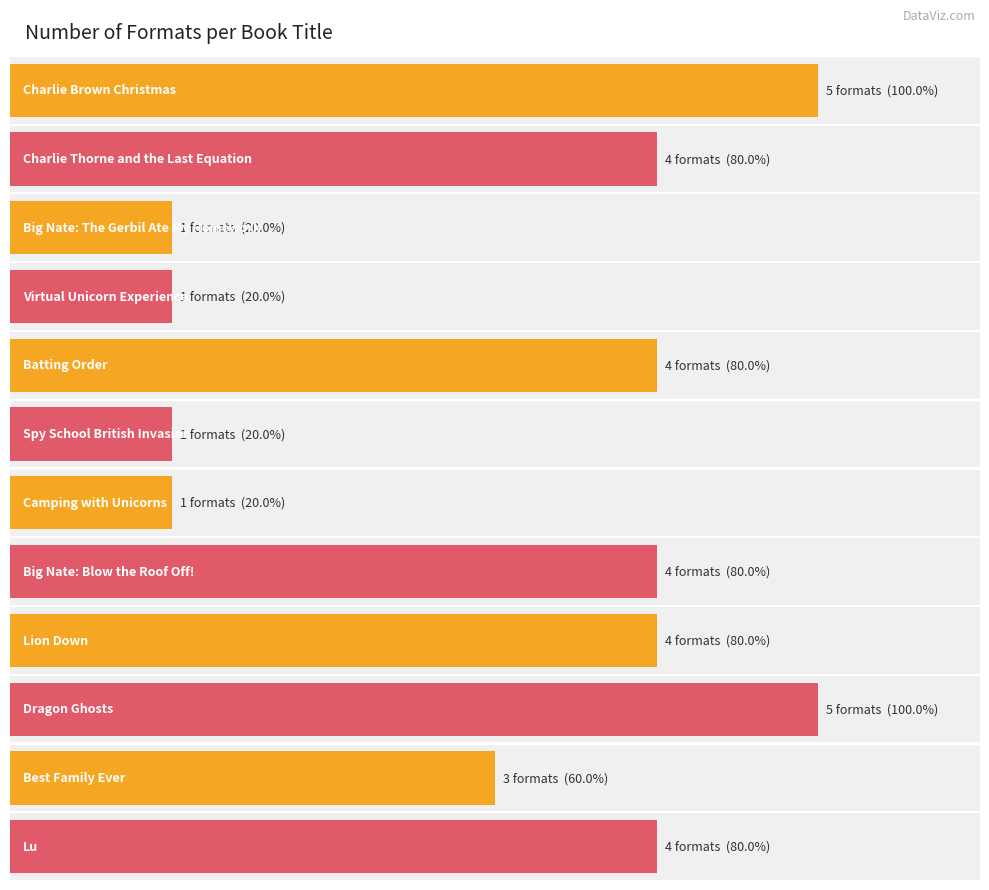

Is it true that the value at Big Nate: The Gerbil Ate My Homework is 2?

False